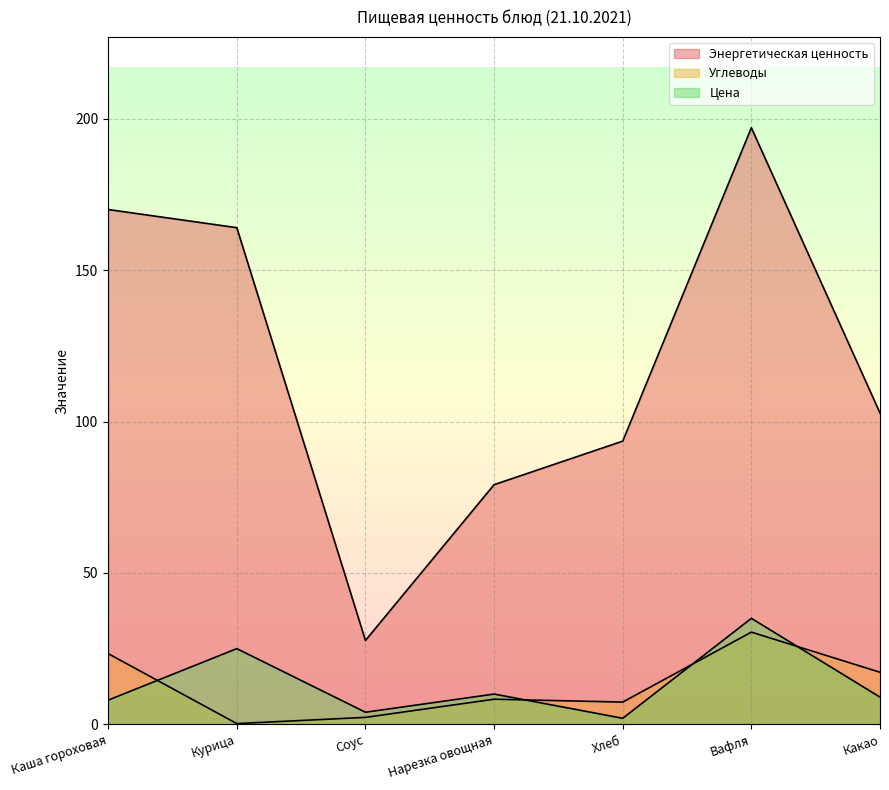

What are all the series names shown in the legend?

Энергетическая ценность, Углеводы, Цена